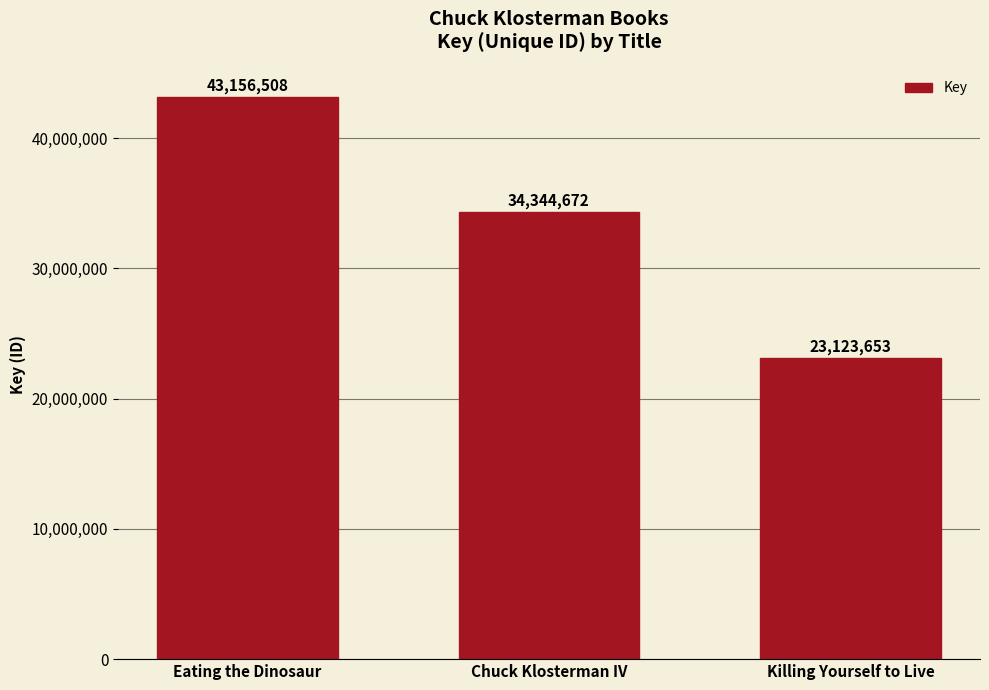

What is the smallest value displayed?

23123653